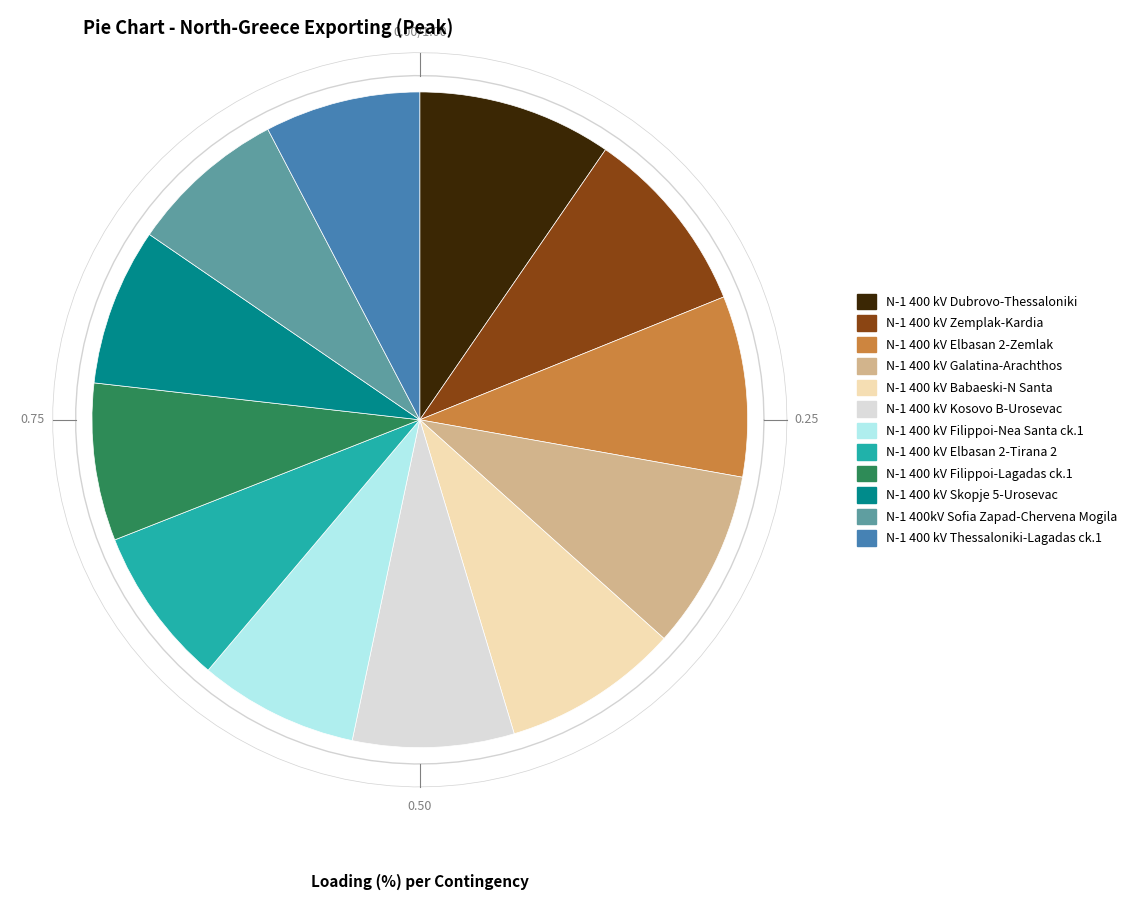

To the nearest percent, what is the average slice percentage?

8%